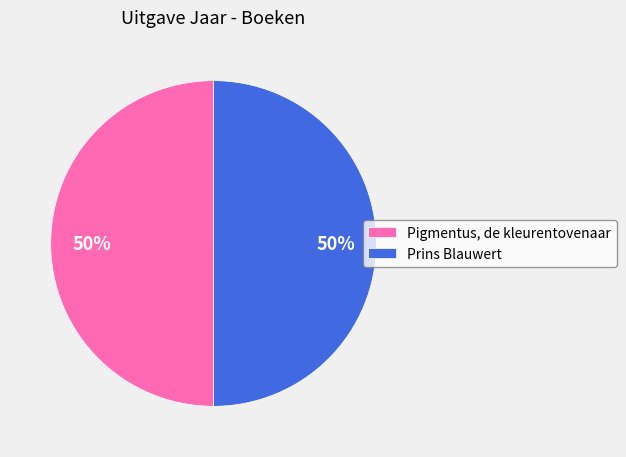

To the nearest percent, what portion does Pigmentus, de kleurentovenaar represent?

50%